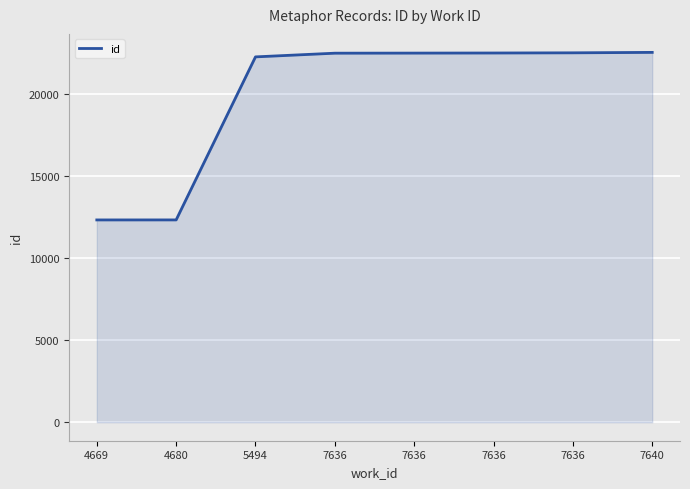

How many lines are shown in the chart?

1